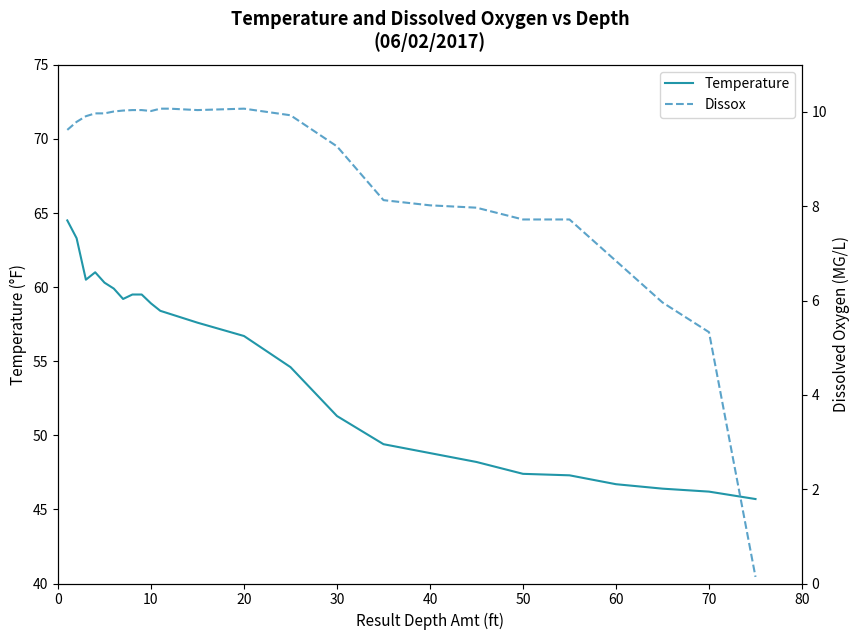

True or false: Temperature and Dissox intersect in this chart.

False